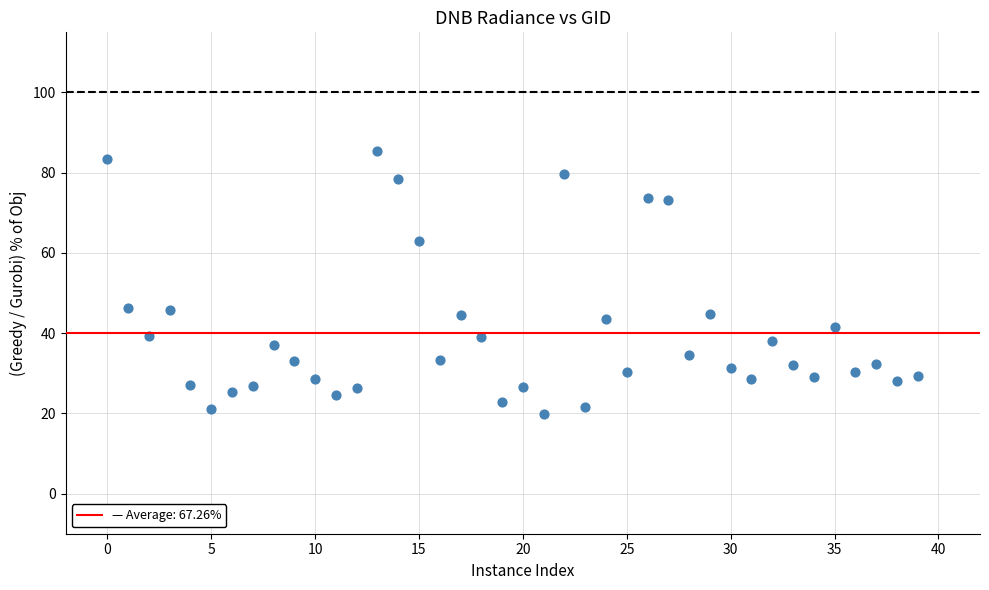

How many points are shown in the scatter plot?

40